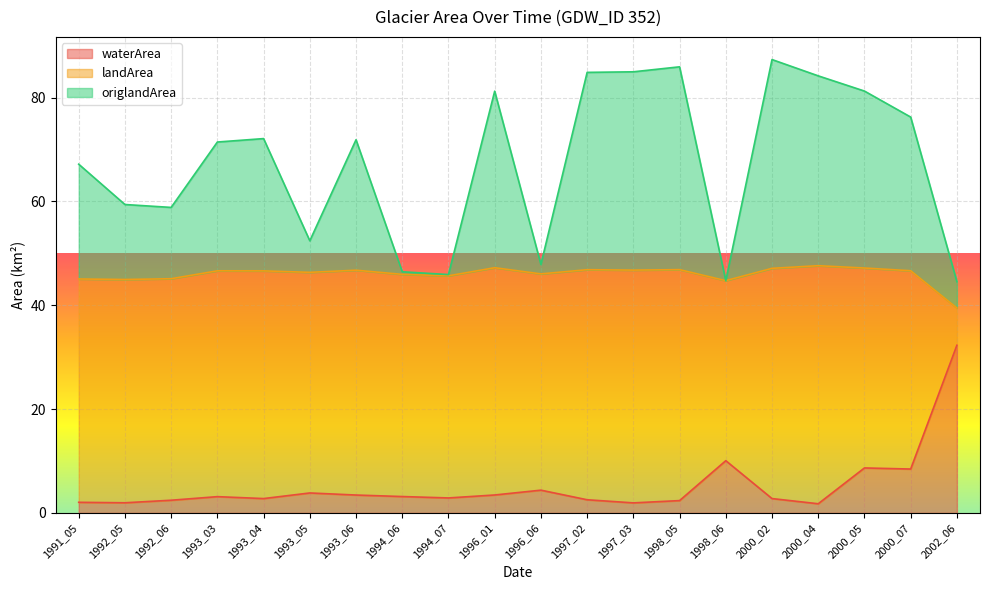

At which label is waterArea closest to 17?

1998_06